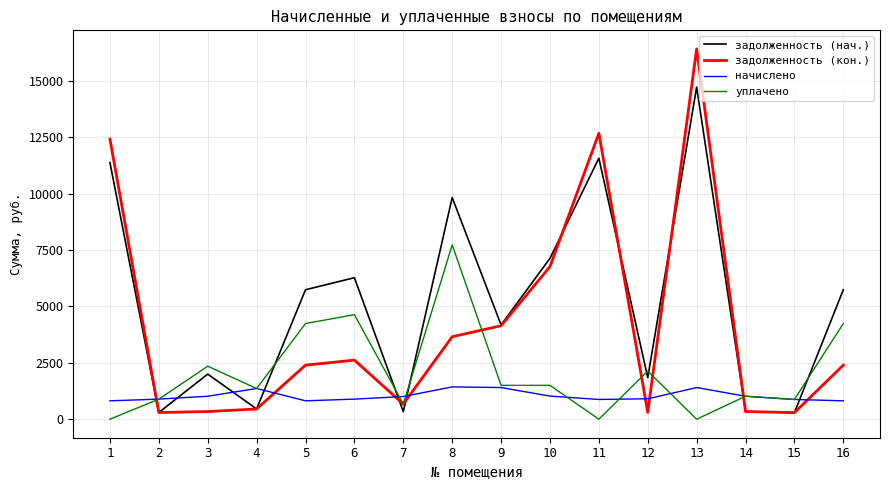

True or false: задолженность (кон.) has more than 0 interior local peaks.

True